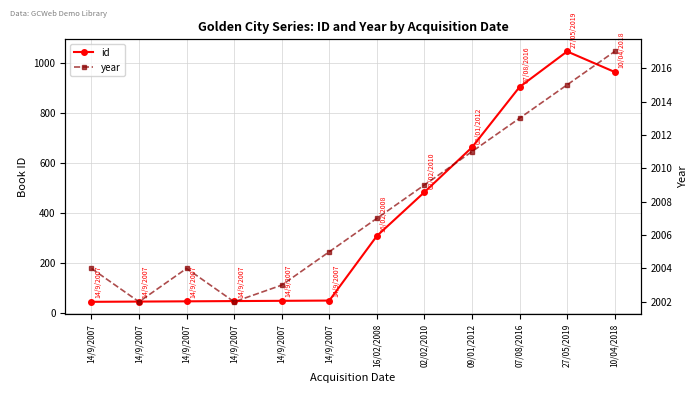

What is the difference between the highest and lowest values at 16/02/2008?

1699